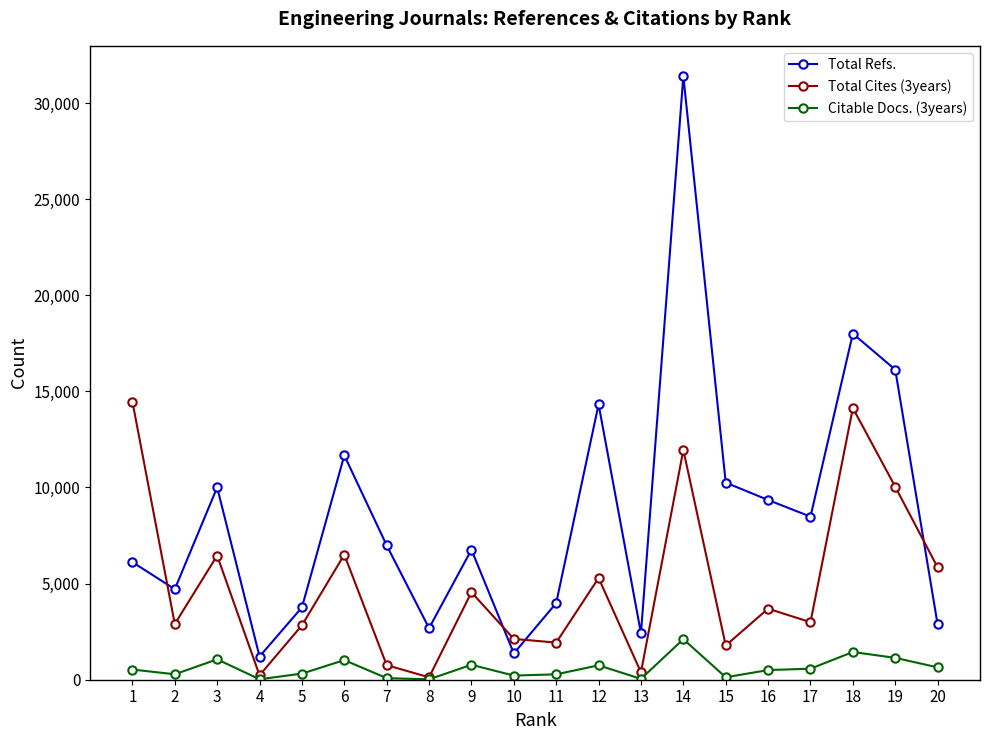

How many categories are shown in the chart?

20